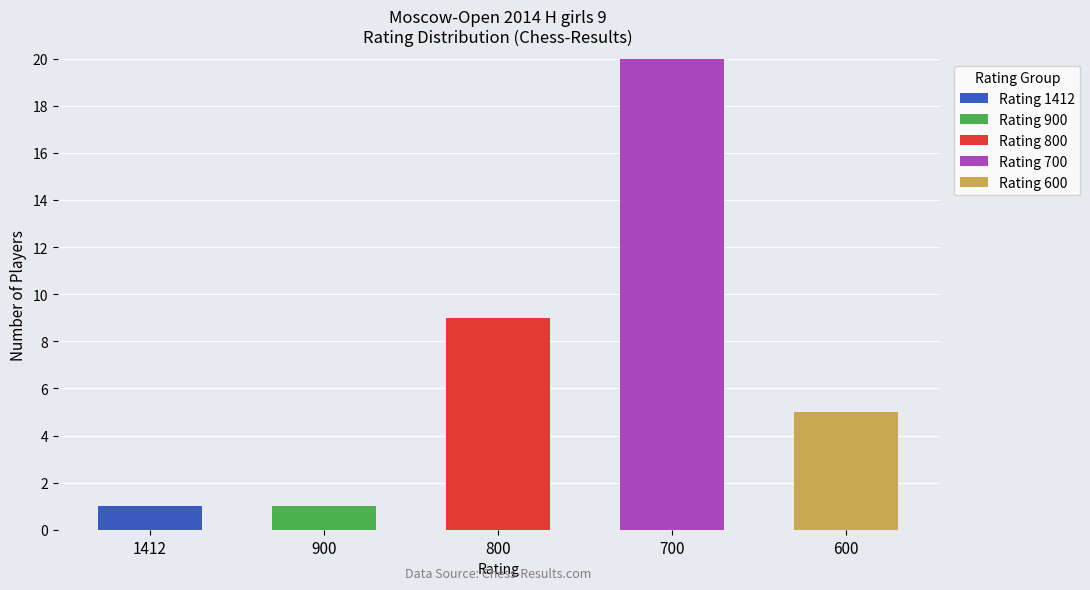

Reading left to right, list the values for the Rating 1412 series.

1412=1	900=0	800=0	700=0	600=0